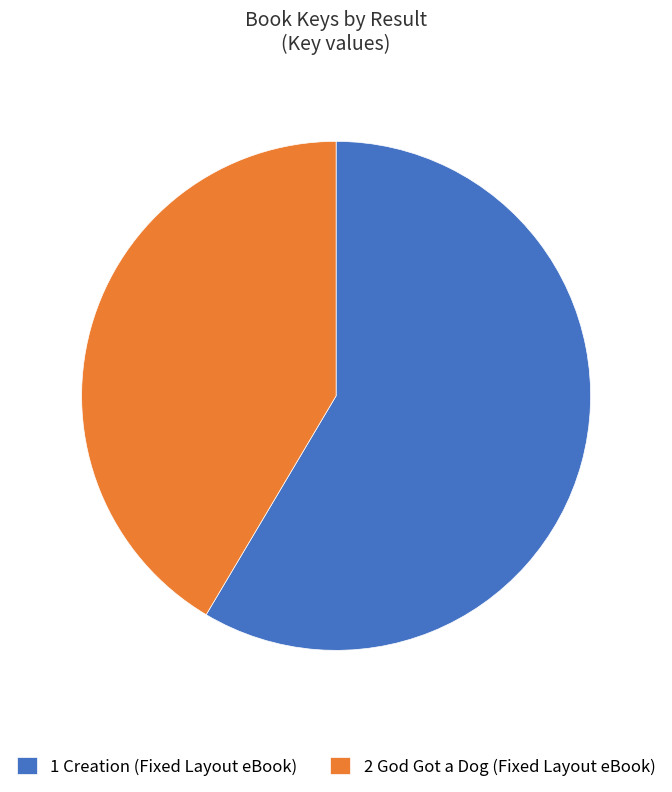

How many segments does this pie chart have?

2